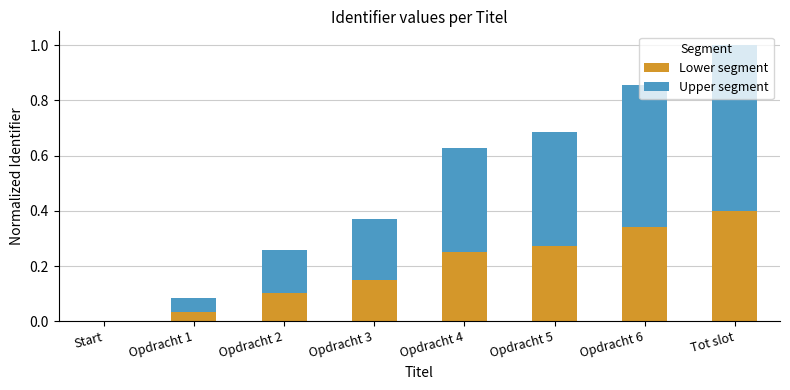

At which category is the sum across all series the highest?

Tot slot